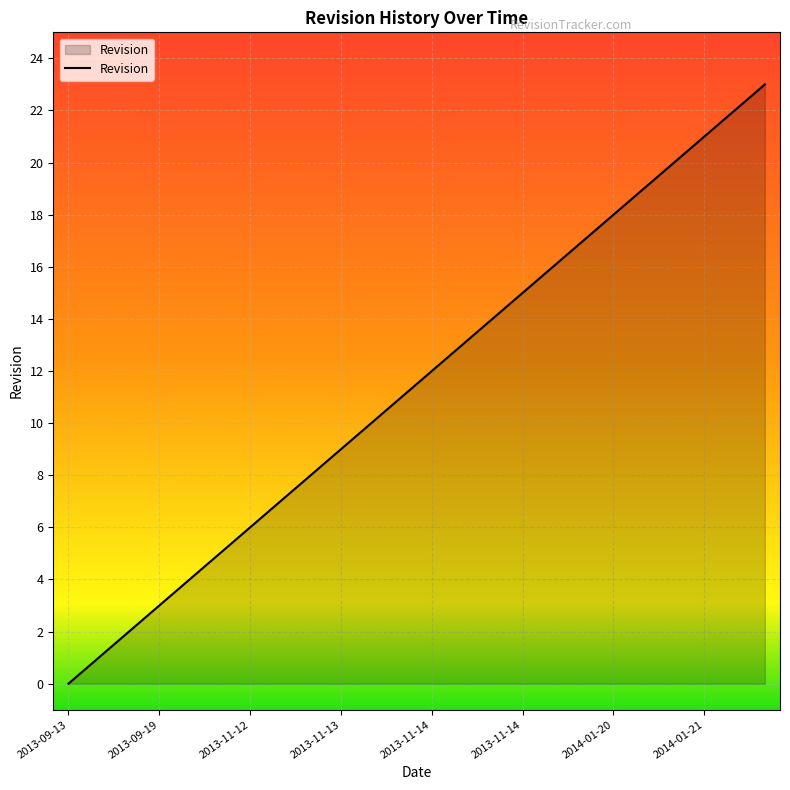

Does the chart display data point markers on the line(s)?

No